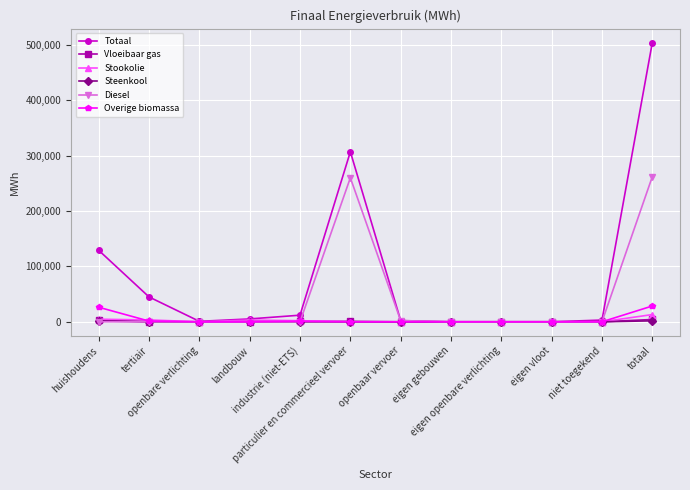

What are all the series names shown in the legend?

Totaal, Vloeibaar gas, Stookolie, Steenkool, Diesel, Overige biomassa